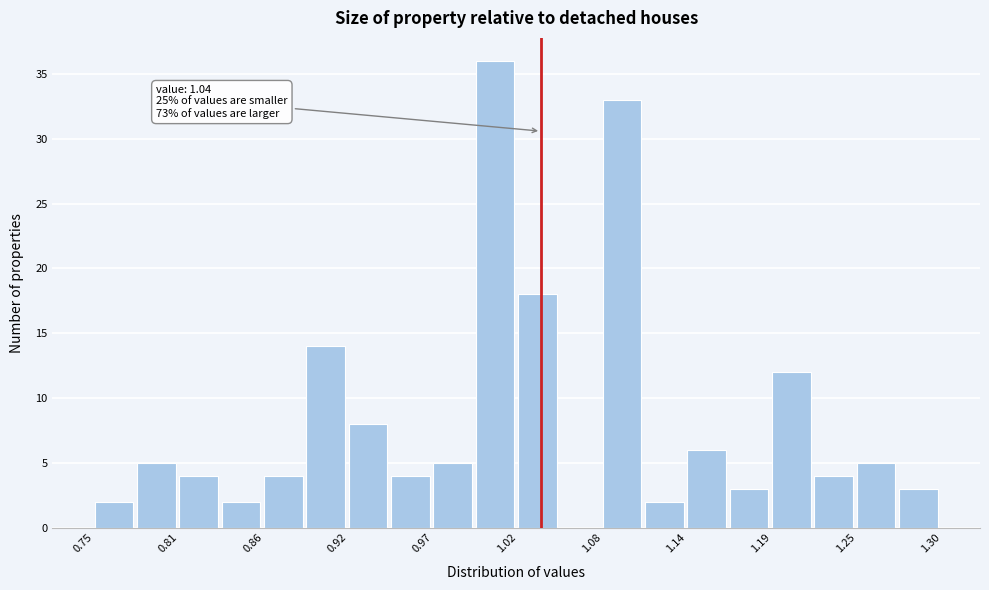

Read against the x-axis, roughly where is the centre of the tallest bar?

1.01